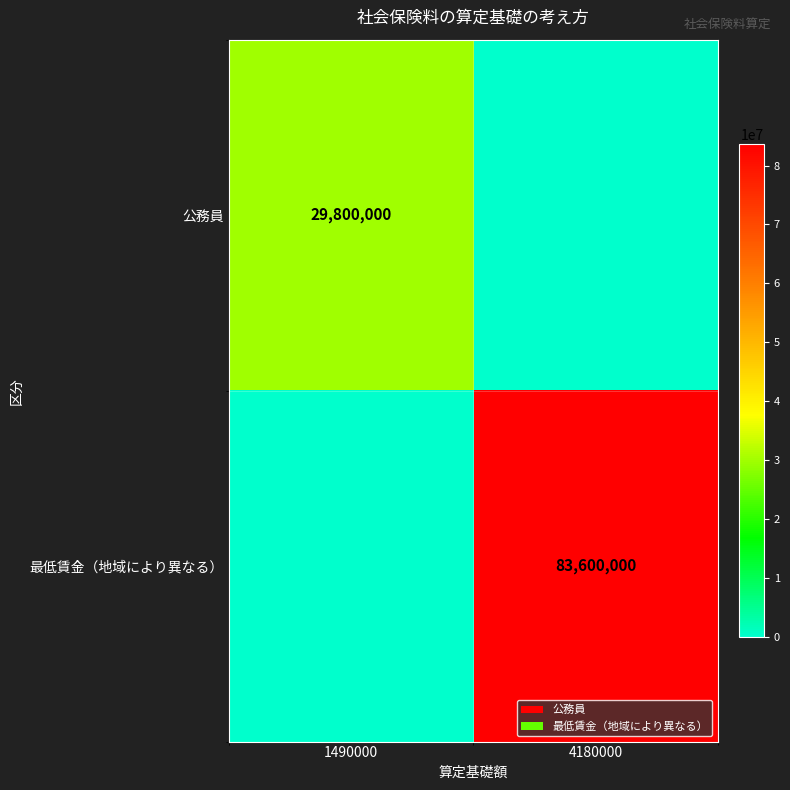

Is it true that 最低賃金（地域により異なる） equals 133430873 at 4180000?

False